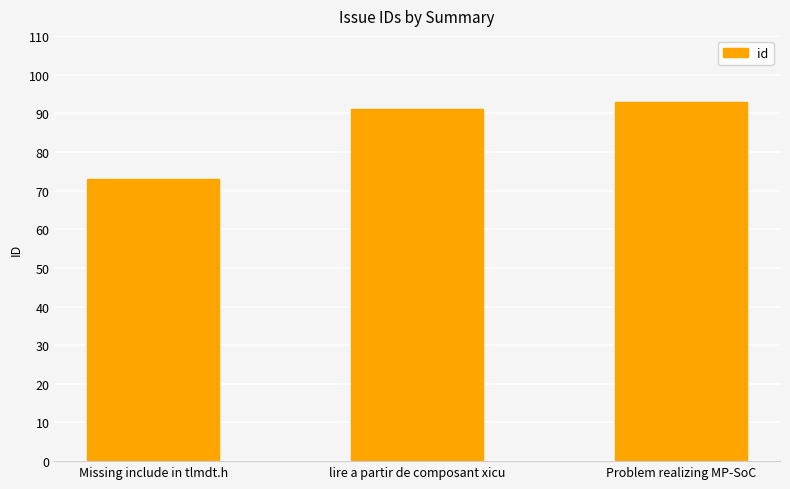

Reading left to right, what are all the values shown in this chart?

Missing include in tlmdt.h=73	lire a partir de composant xicu=91	Problem realizing MP-SoC=93